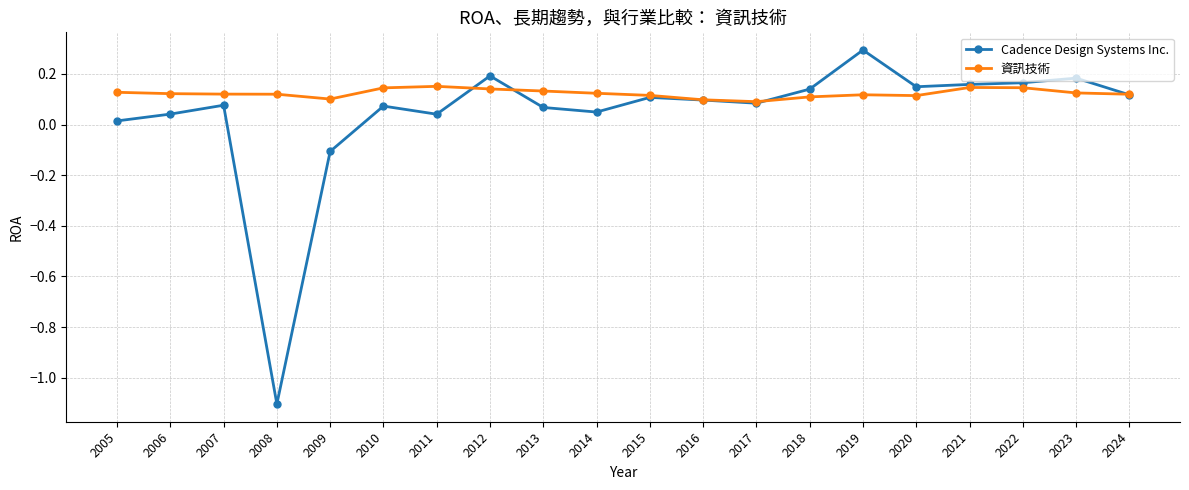

List the series in order of their peak value, highest first.

Cadence Design Systems Inc., 資訊技術